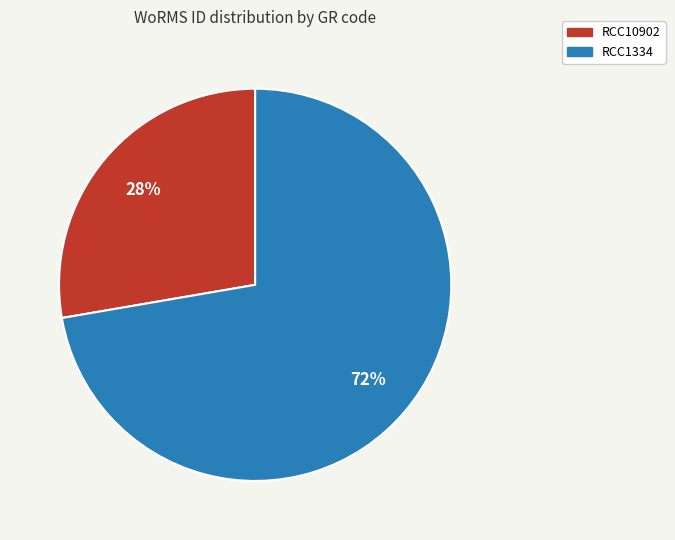

To the nearest percent, what is the combined percentage of RCC1334 and RCC10902?

100%